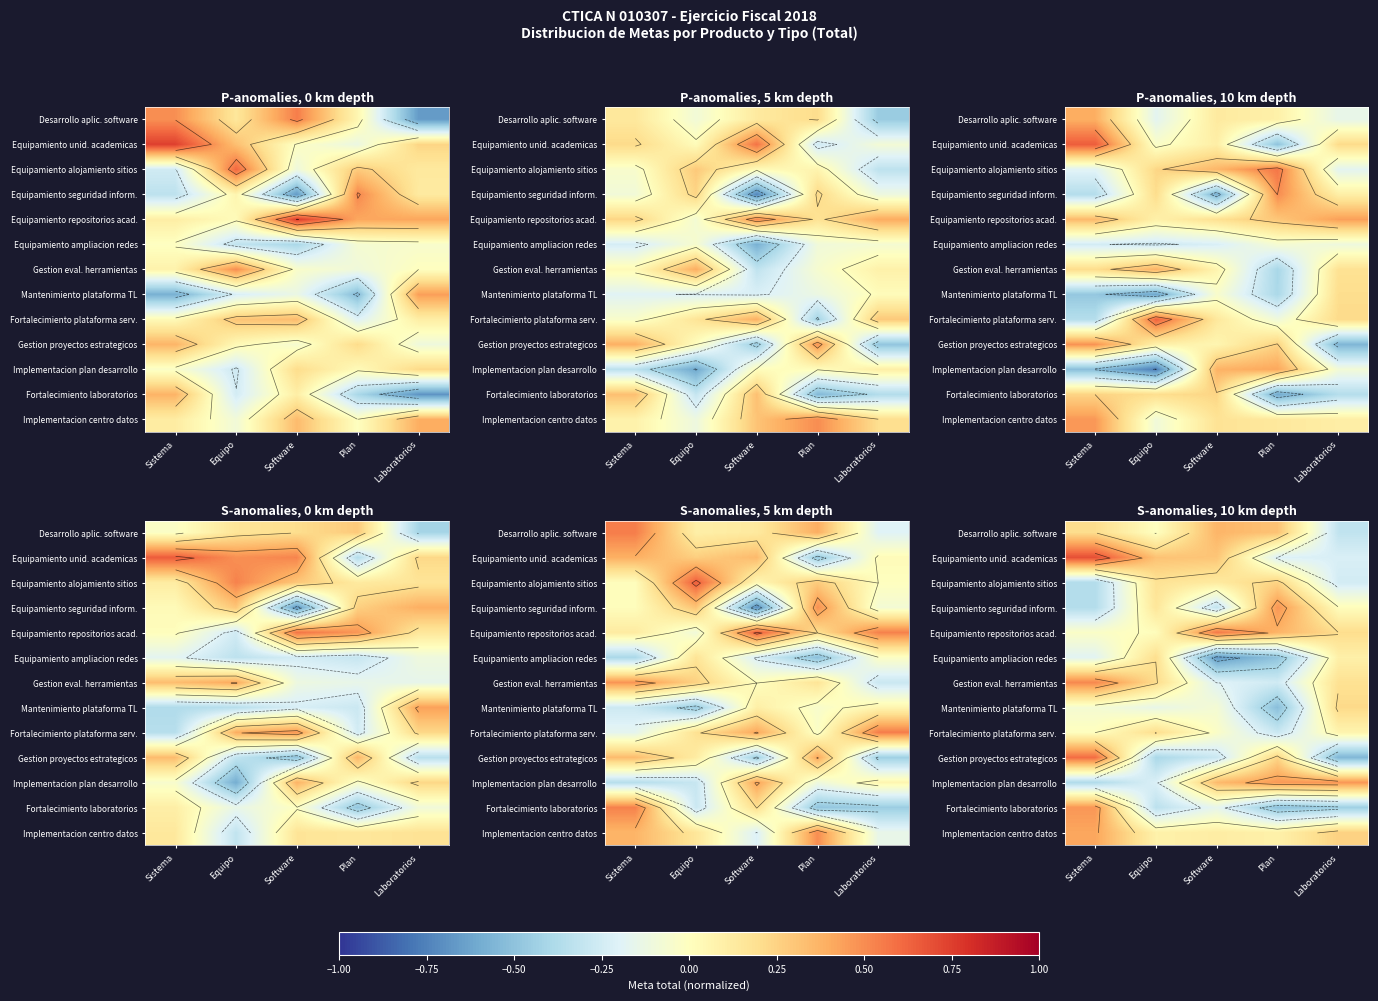

Between Equipo and Software, which is larger?

Software